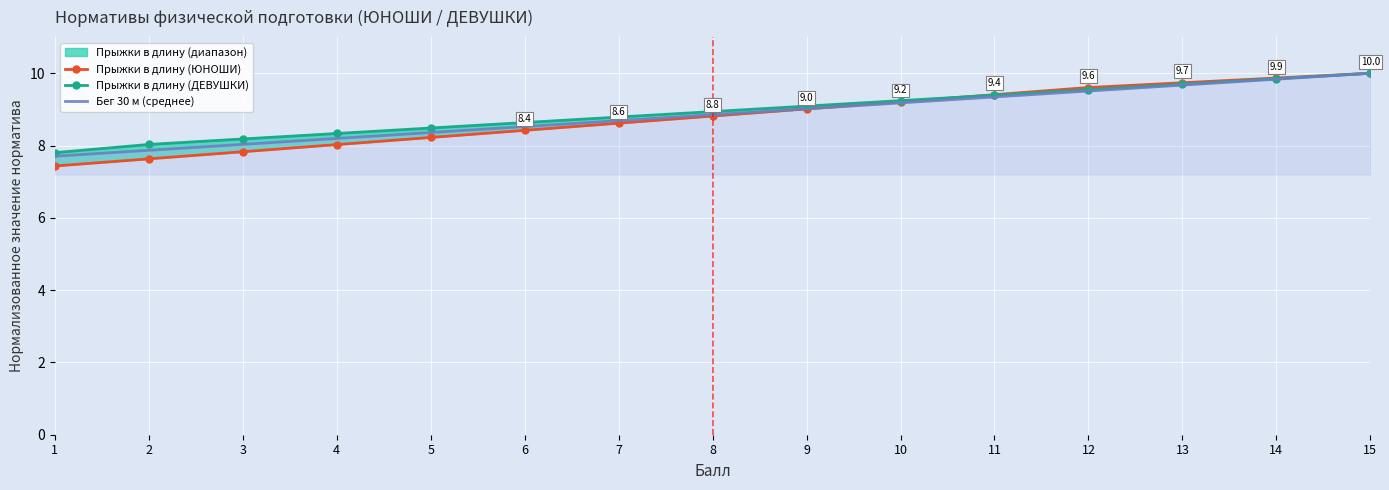

How many data points does each series have?

15